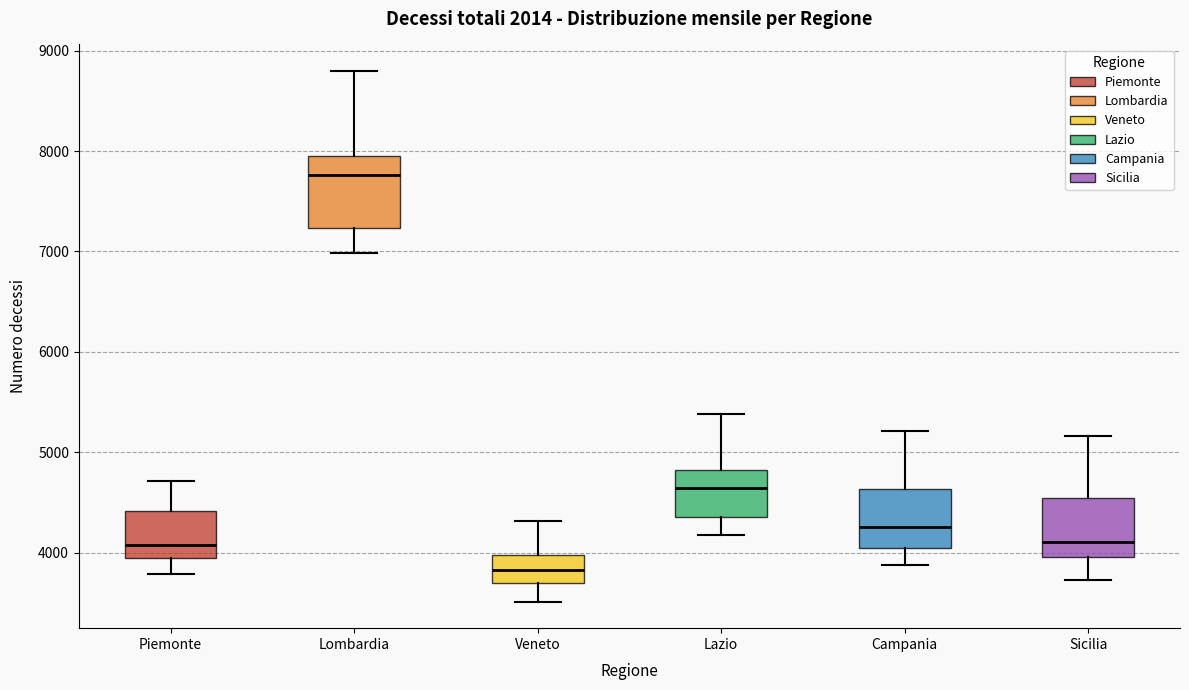

Reading left to right, transcribe this box plot: for each box, give where its median line is, the range the box spans, and where its two whiskers end, as read against the y-axis. The values are not printed on the chart, so give them approximately, as read against the axis.

Piemonte: median 4100, box 3900 to 4400, whiskers 3800 to 4700
Lombardia: median 7800, box 7200 to 8000, whiskers 7000 to 8800
Veneto: median 3800, box 3700 to 4000, whiskers 3500 to 4300
Lazio: median 4600, box 4400 to 4800, whiskers 4200 to 5400
Campania: median 4300, box 4000 to 4600, whiskers 3900 to 5200
Sicilia: median 4100, box 4000 to 4500, whiskers 3700 to 5200